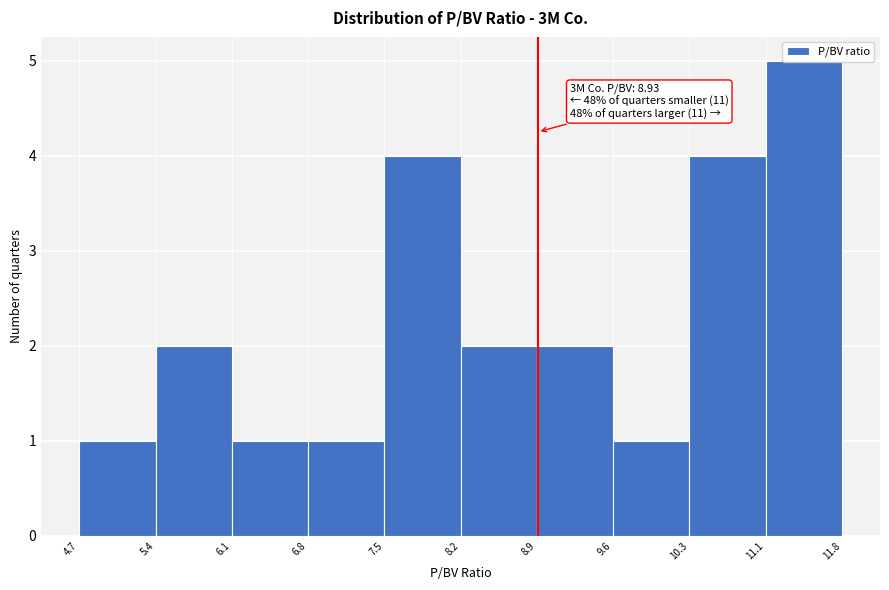

Over which range of the x-axis is the bar tallest?

11.1 to 11.8